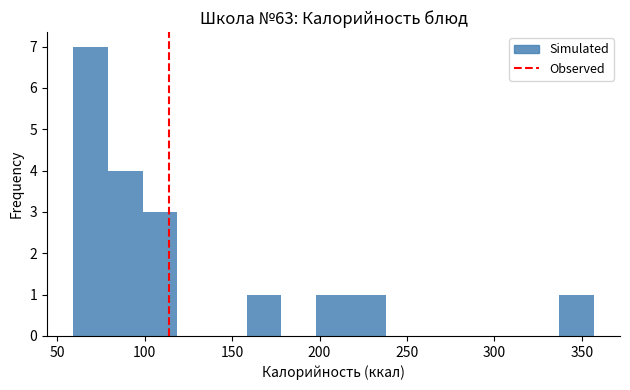

Read against the x-axis, roughly where is the centre of the tallest bar?

70